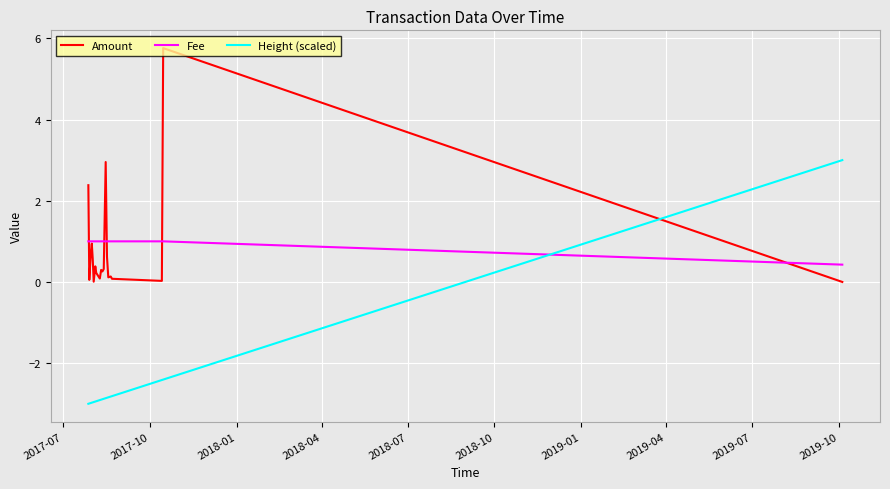

How many intersections are there between Height (scaled) and Amount?

1